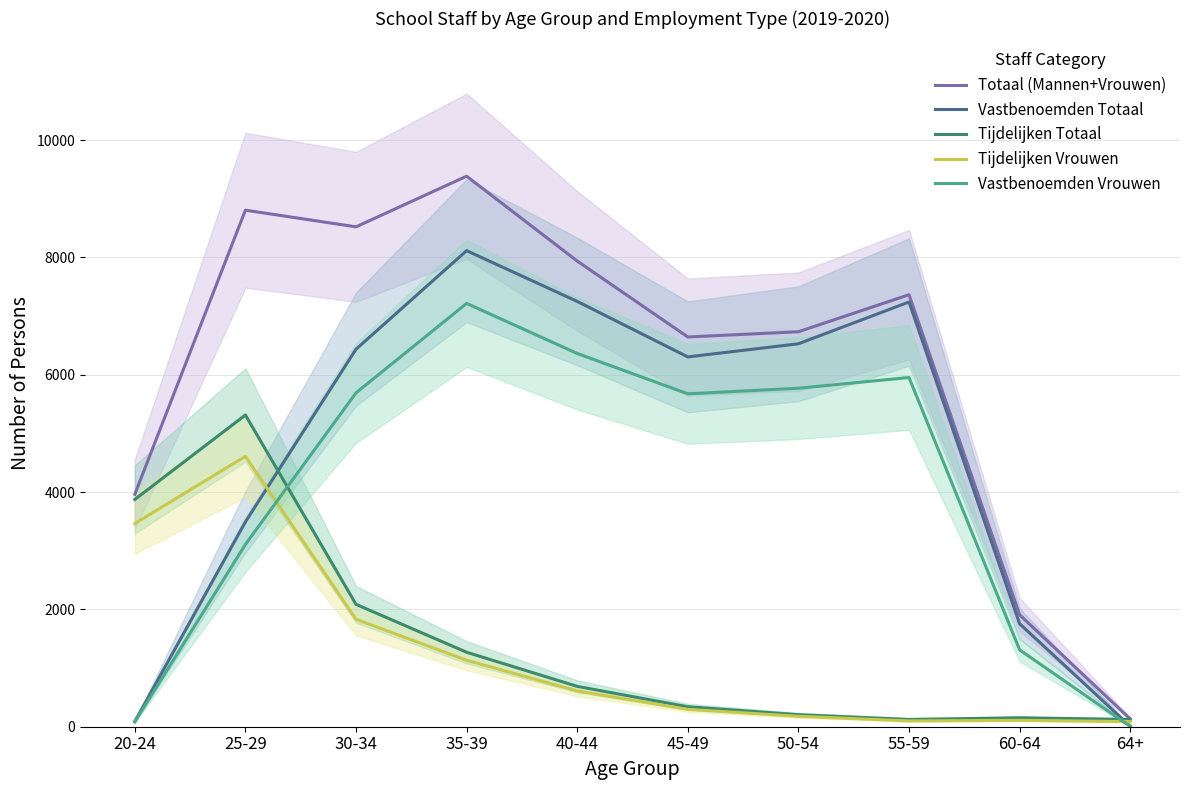

The Tijdelijken Totaal series shows 688 at 40-44. True or false?

True